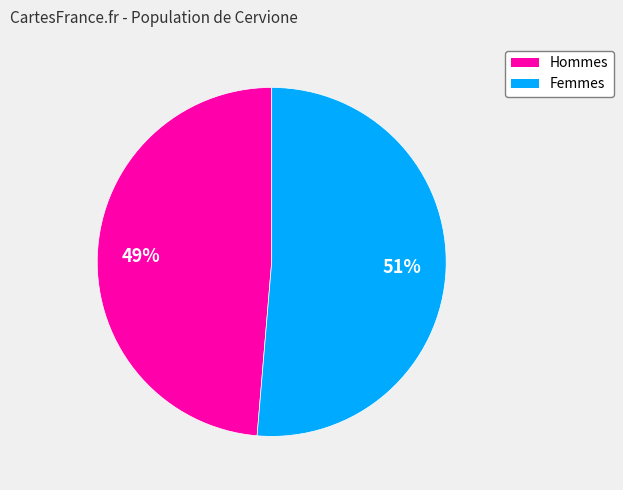

To the nearest percent, what is the combined percentage of Hommes and Femmes?

100%